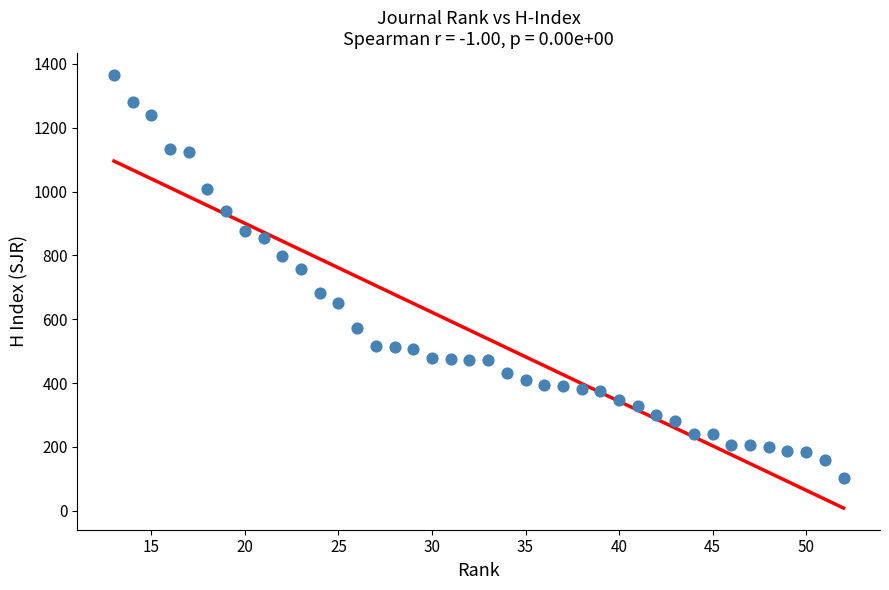

What is the range of Y values (max minus min)?

1265